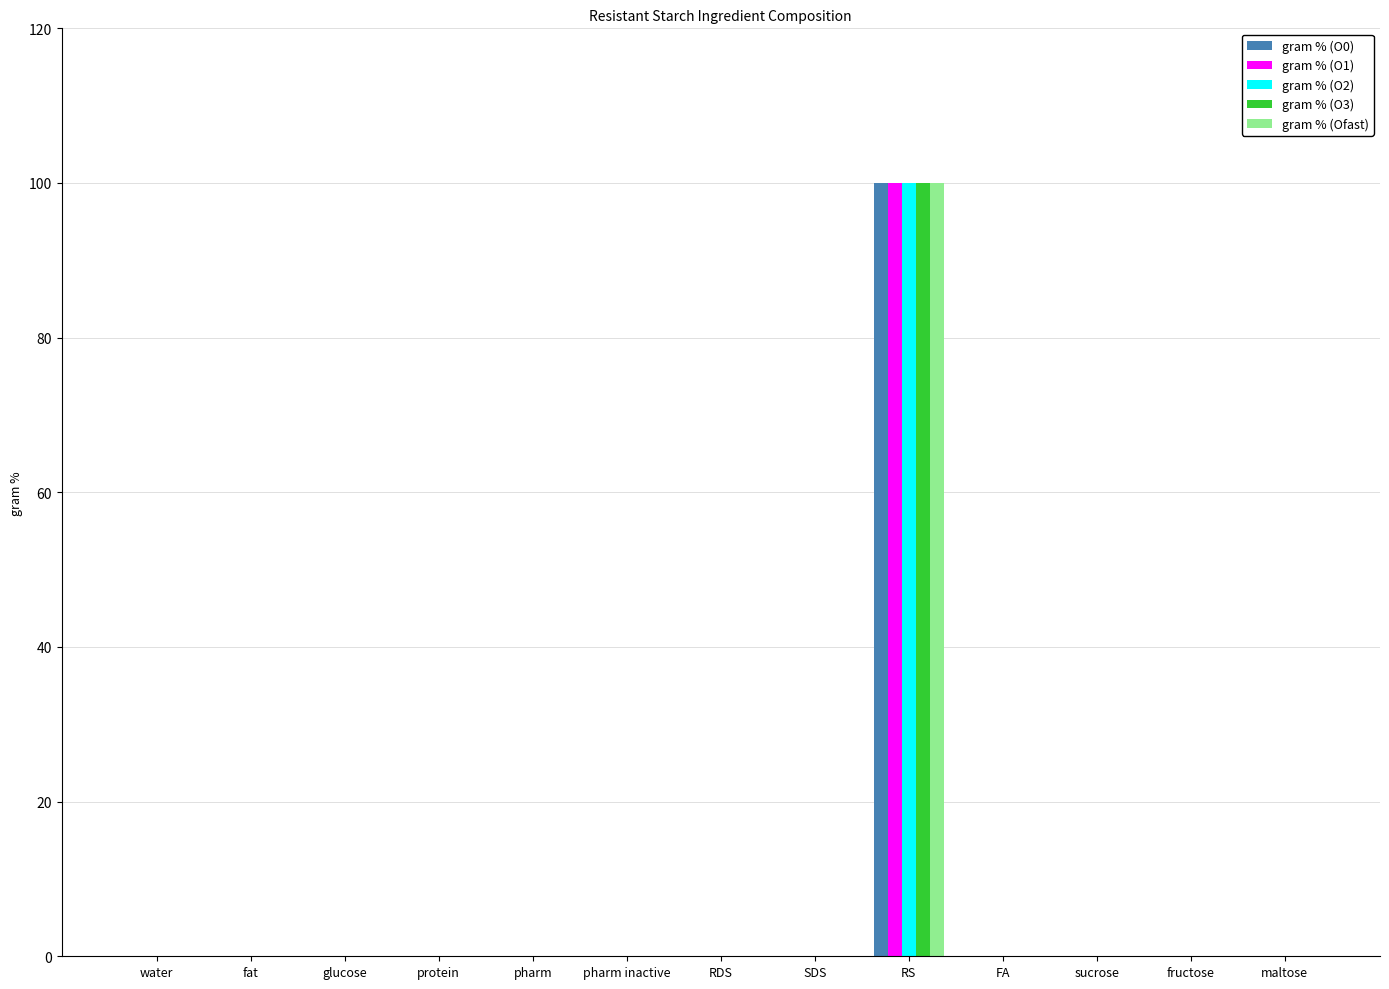

True or false: gram % (O2) has a value of -49 at pharm.

False